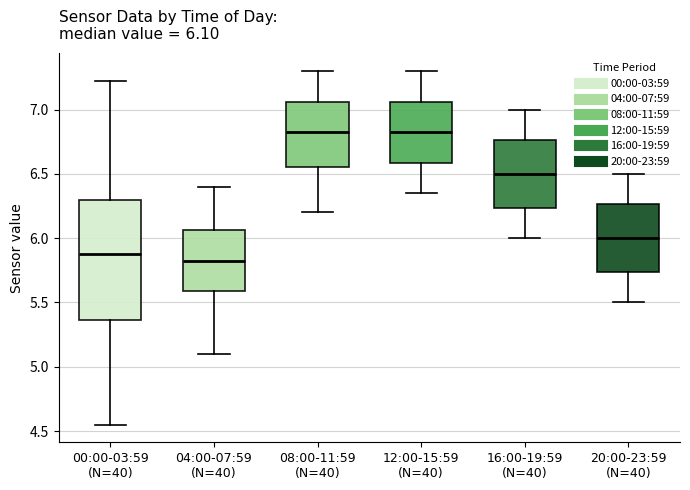

Comparing the boxes themselves (not the whiskers), which one is the tallest?

00:00-03:59 (N=40)